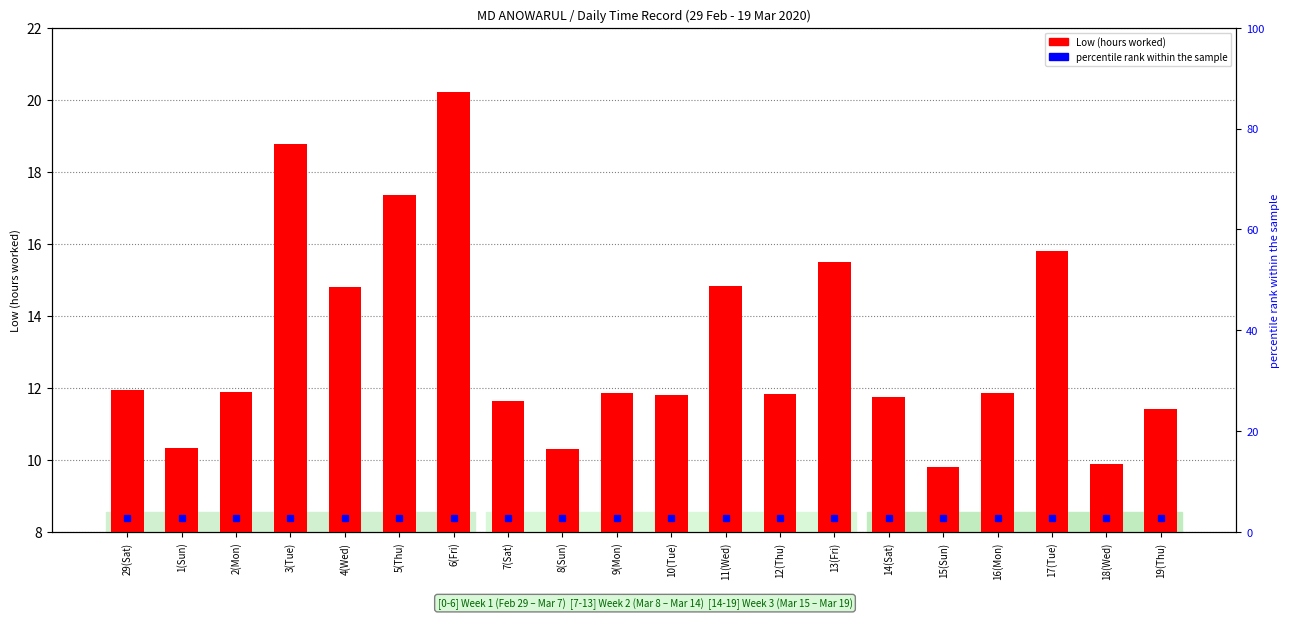

At which label is the value closest to 15?

11(Wed)